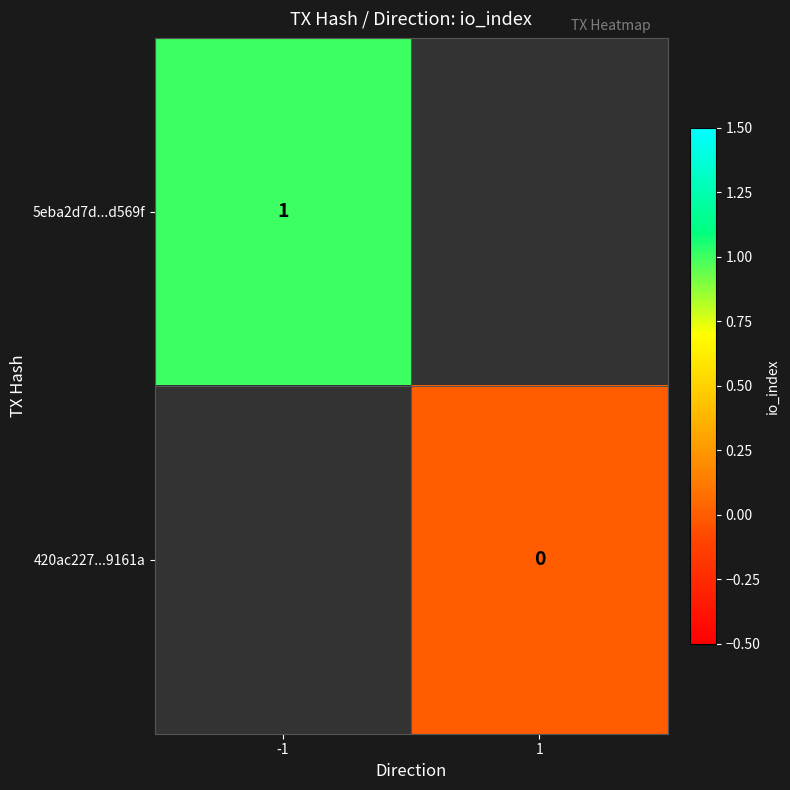

The 5eba2d7d...d569f series shows 1 at -1. True or false?

True